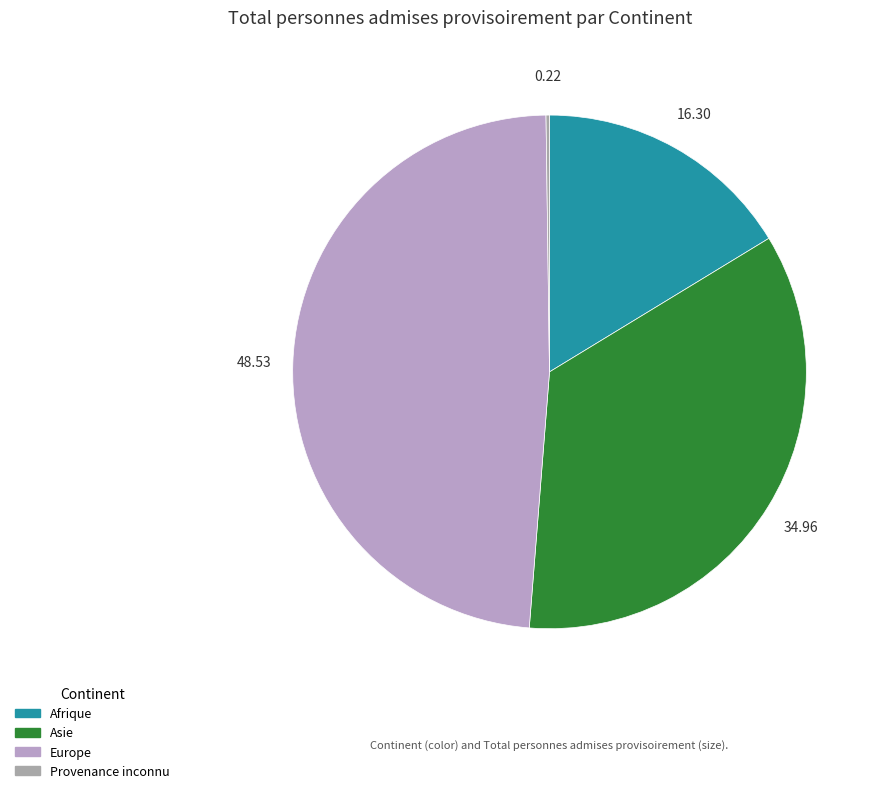

Count the number of slices in the pie.

4